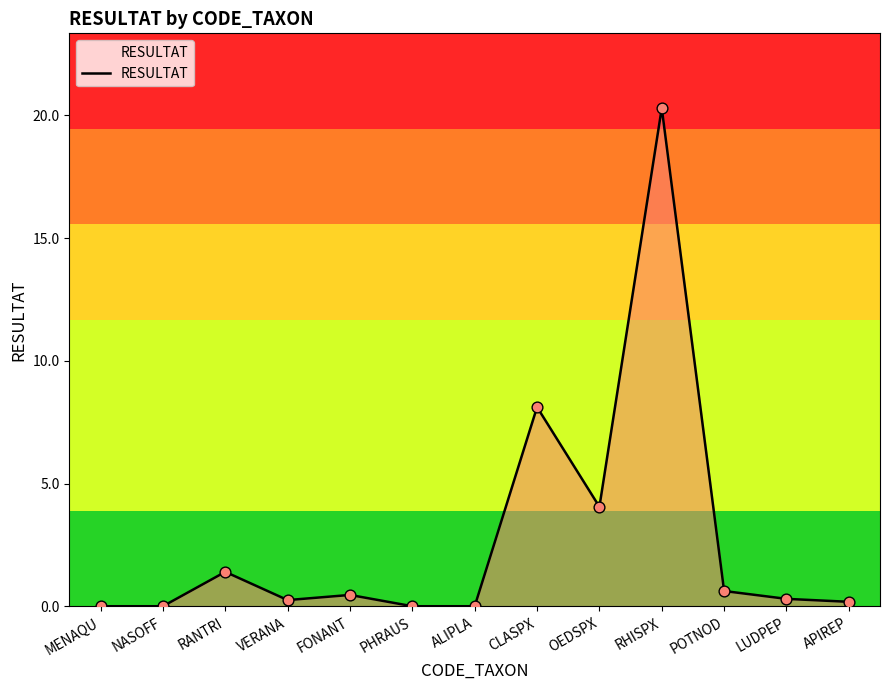

What is the change in value from OEDSPX to APIREP?

-3.9